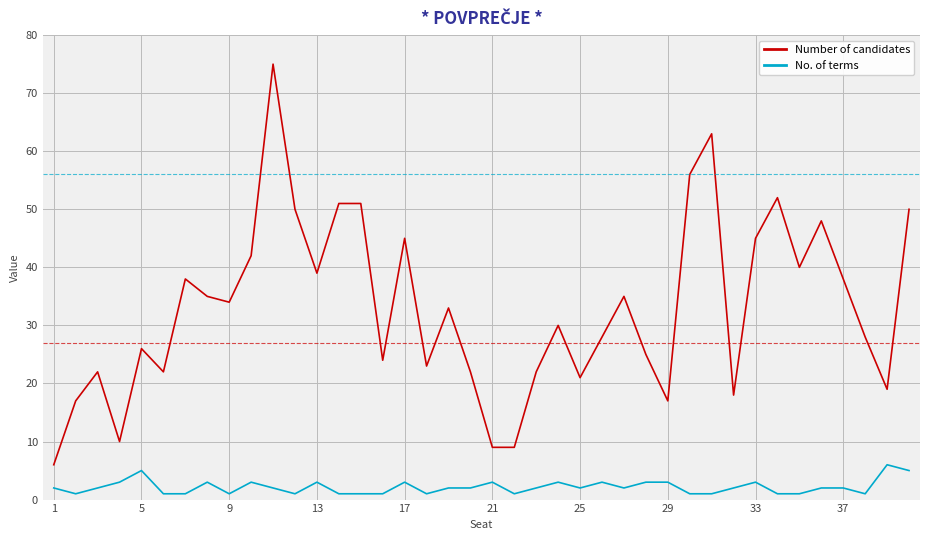

What is the difference between the maximum and minimum values in the Number of candidates series?

69